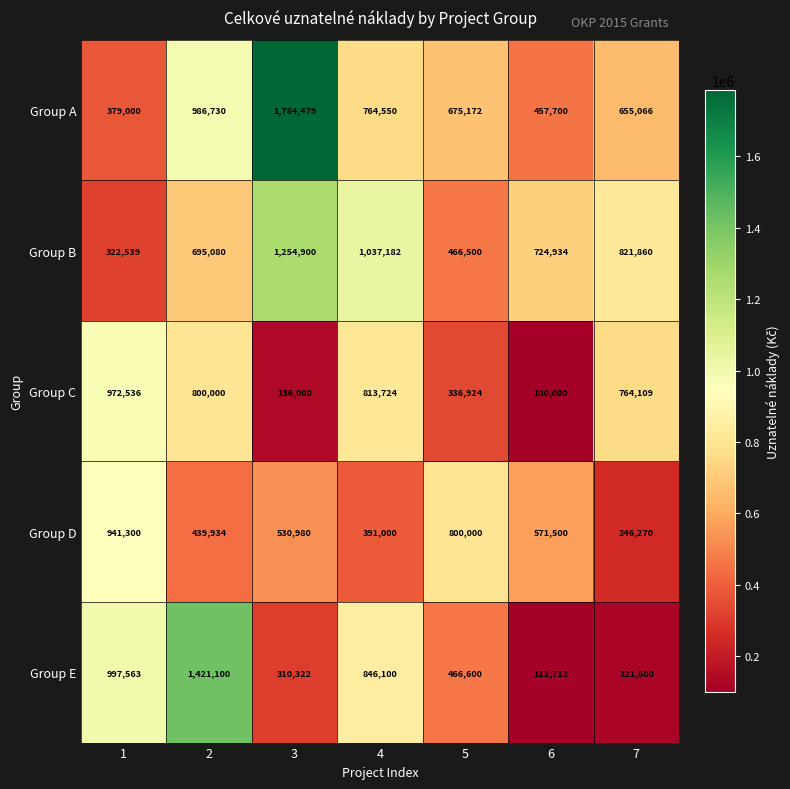

Rank the series by their maximum value, from highest to lowest.

Group A, Group E, Group B, Group C, Group D